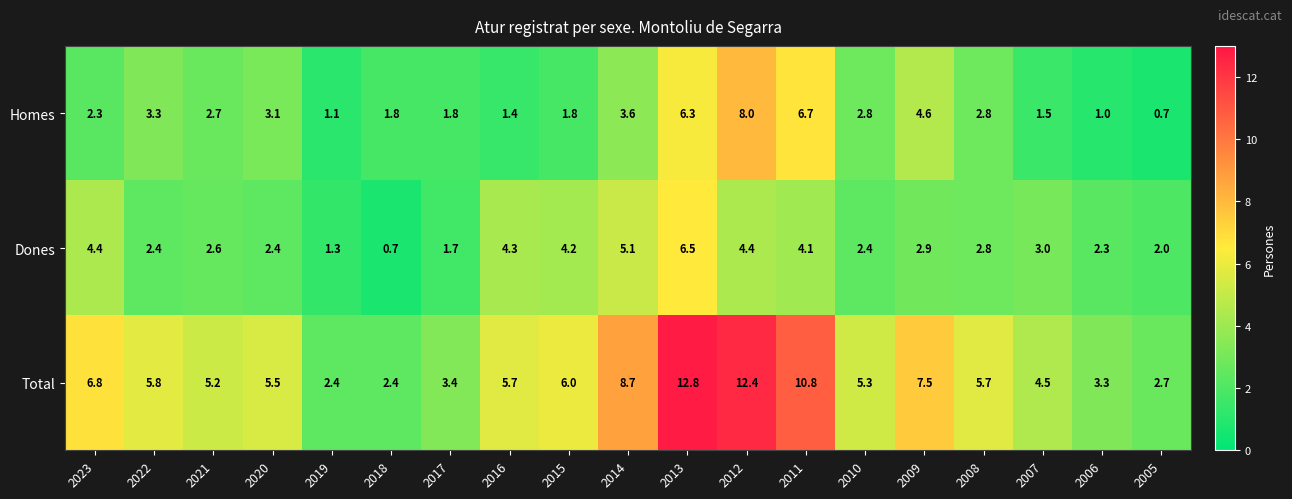

What is the difference between the second highest and second lowest values in the Total series?

10.0